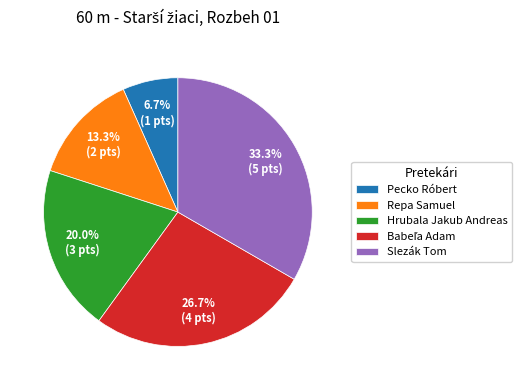

To the nearest percent, what portion does Slezák Tom represent?

33%